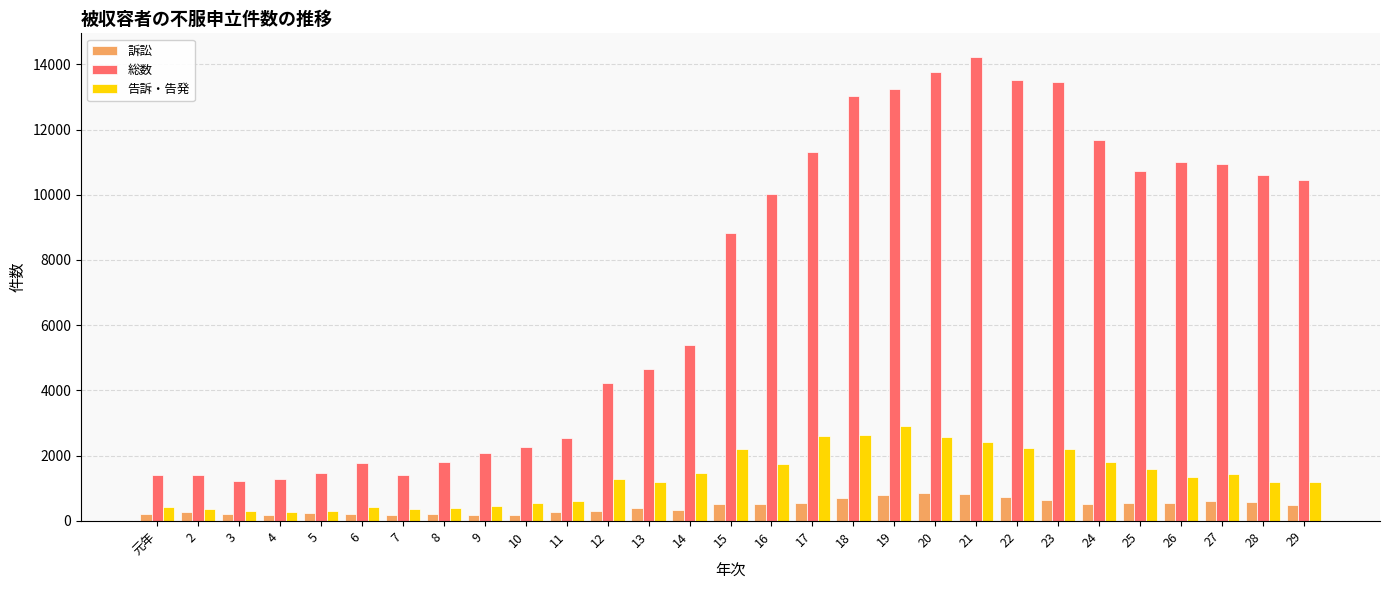

What is the label of the 13th bar from the left?

13